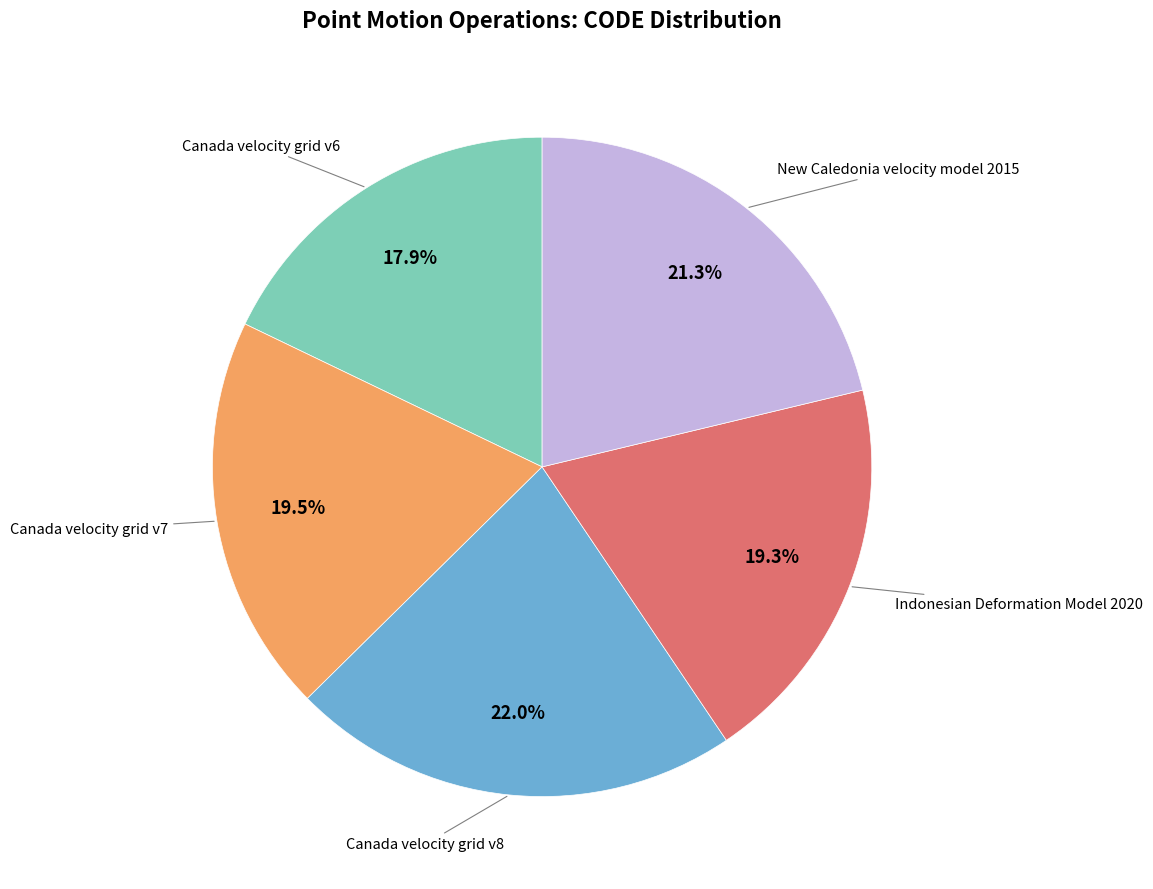

Is there a majority slice in this chart?

No